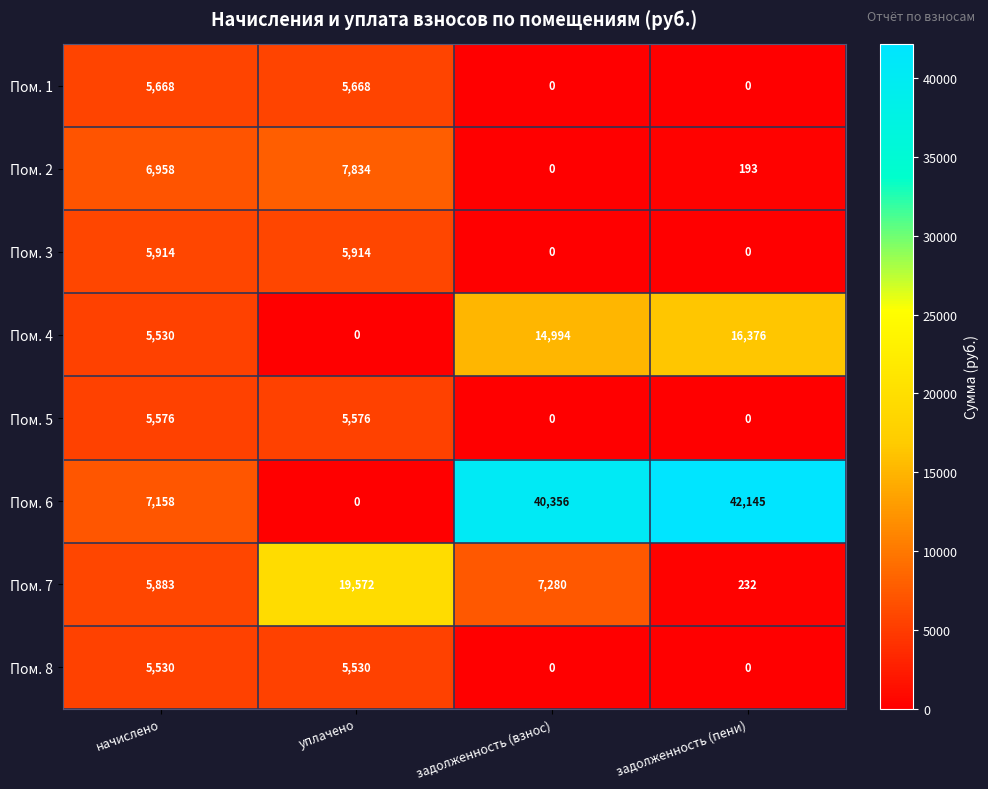

At which category is the sum across all series the highest?

задолженность (взнос)